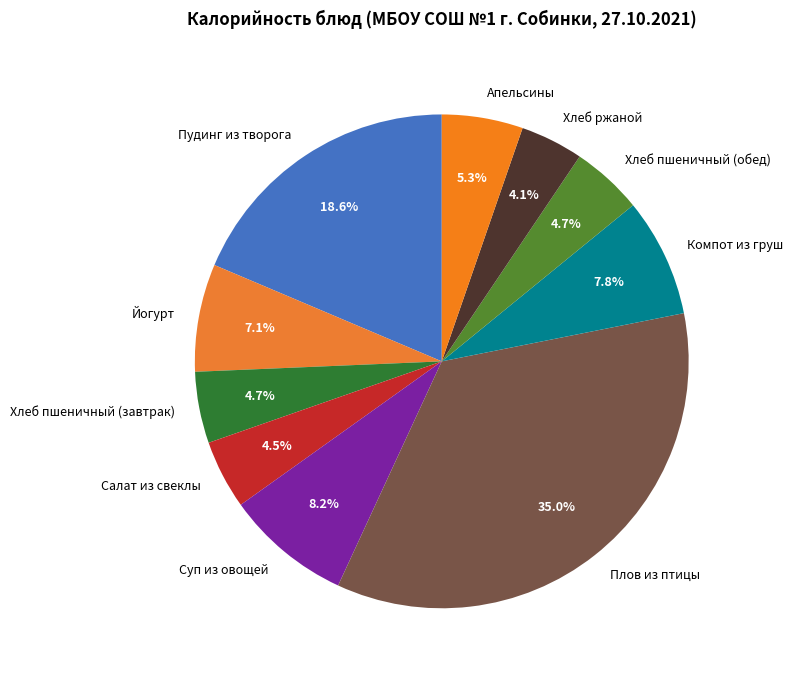

Which has a higher value, Йогурт or Апельсины?

Йогурт